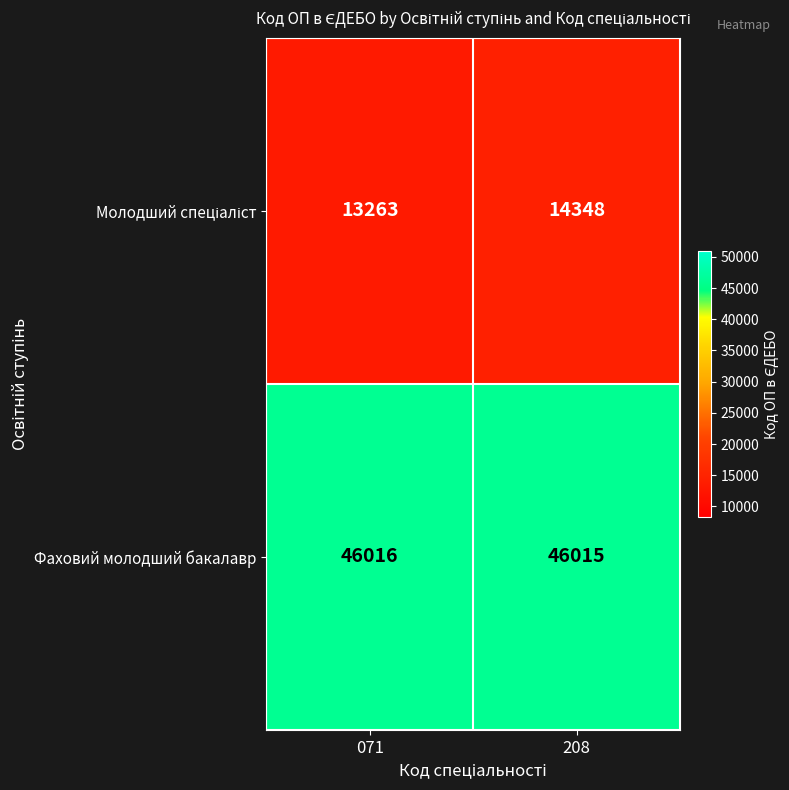

The value of Фаховий молодший бакалавр at 071 is 46016. True or false?

True